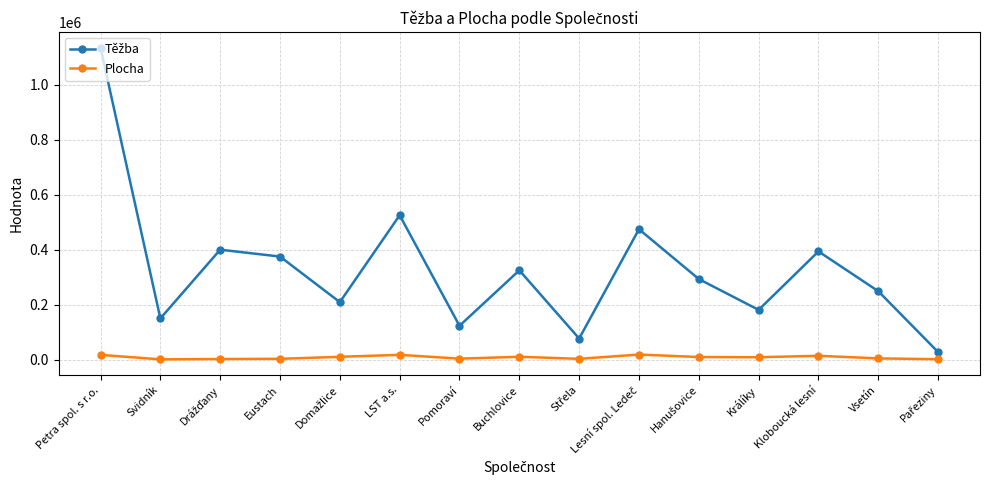

Does the chart have visible grid lines?

Yes